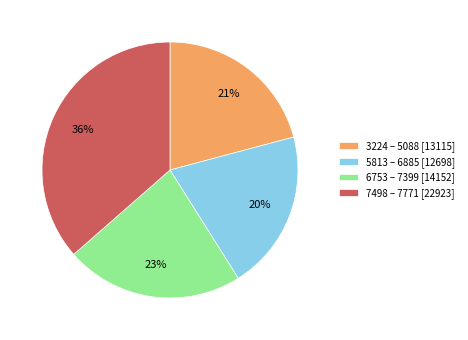

Is there any slice that represents more than half of the pie?

No